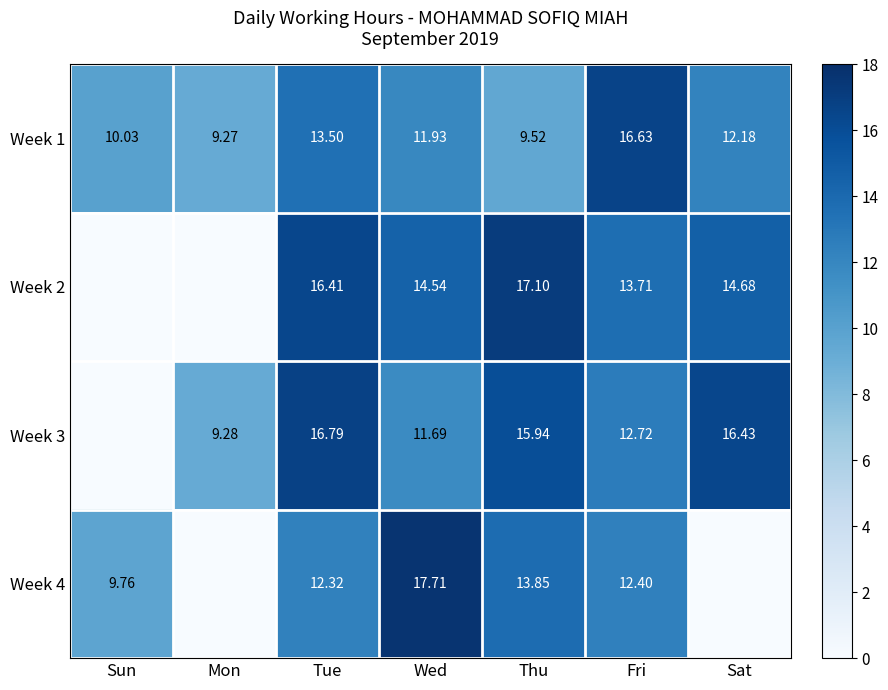

Which label corresponds to the largest value in the chart?

Wed